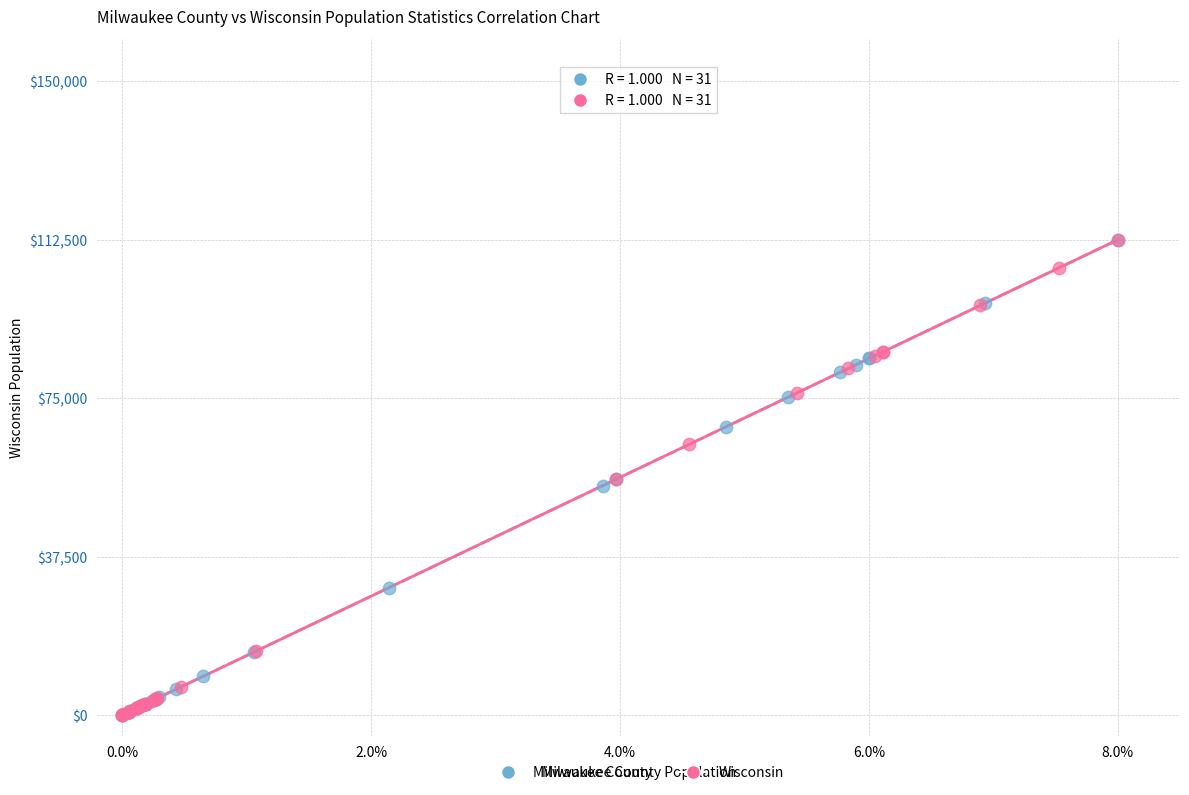

What are all the series names shown in the legend?

Milwaukee County, Wisconsin